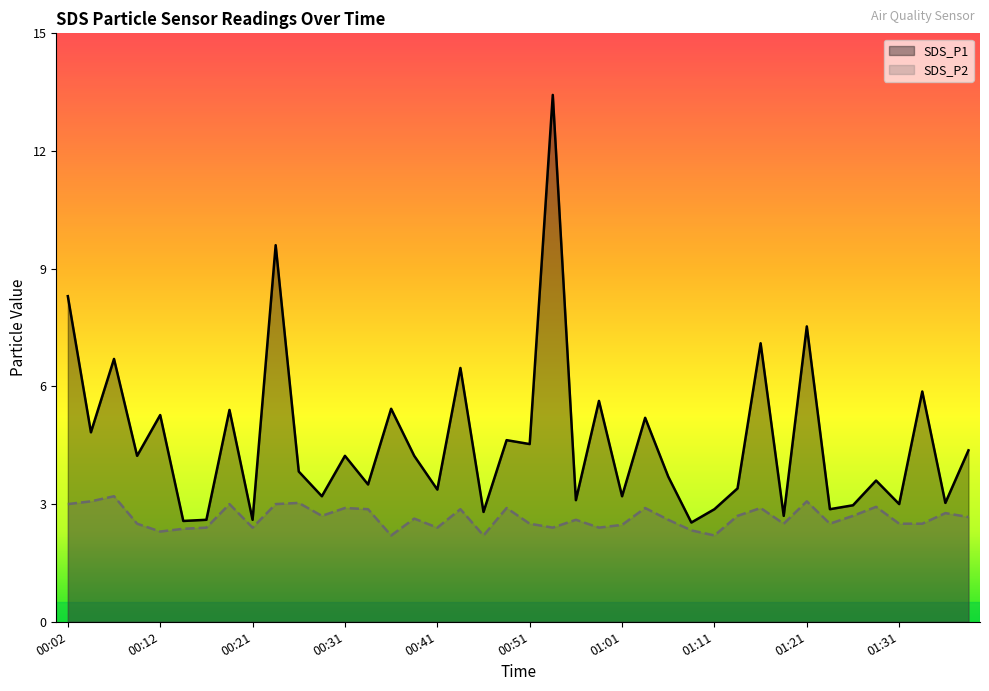

Is it true that SDS_P2 equals 4.8 at 00:31?

False